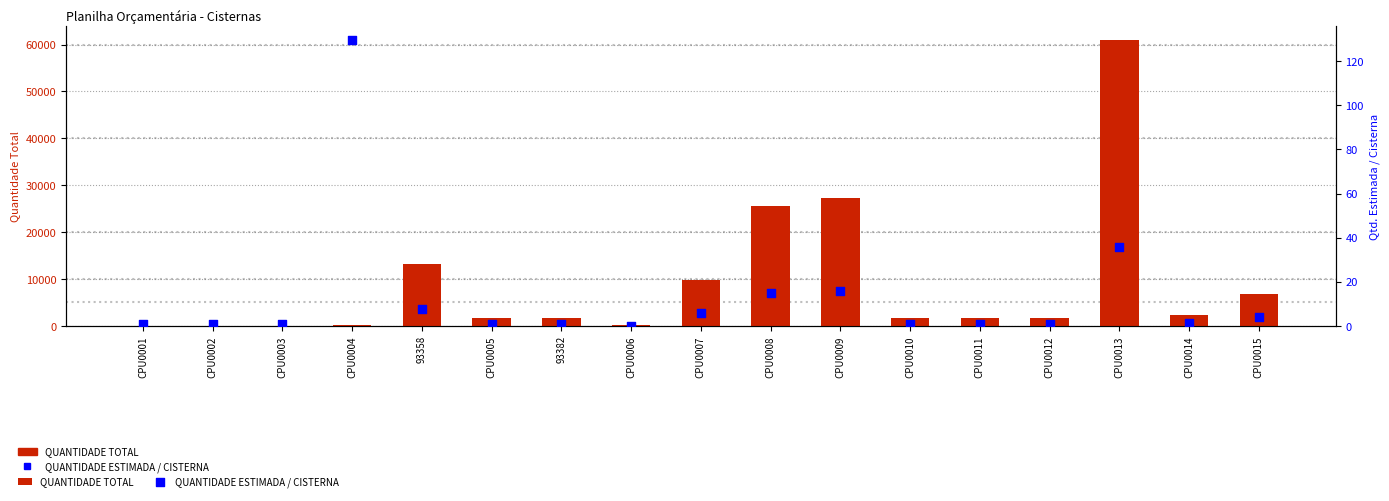

Which series has the largest total across all categories?

QUANTIDADE TOTAL